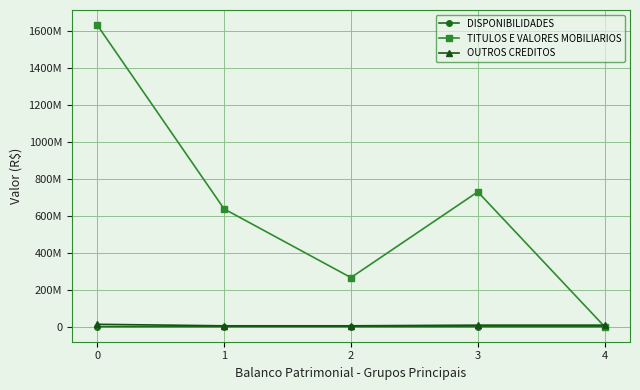

The TITULOS E VALORES MOBILIARIOS series shows 0.0 at 4. True or false?

True